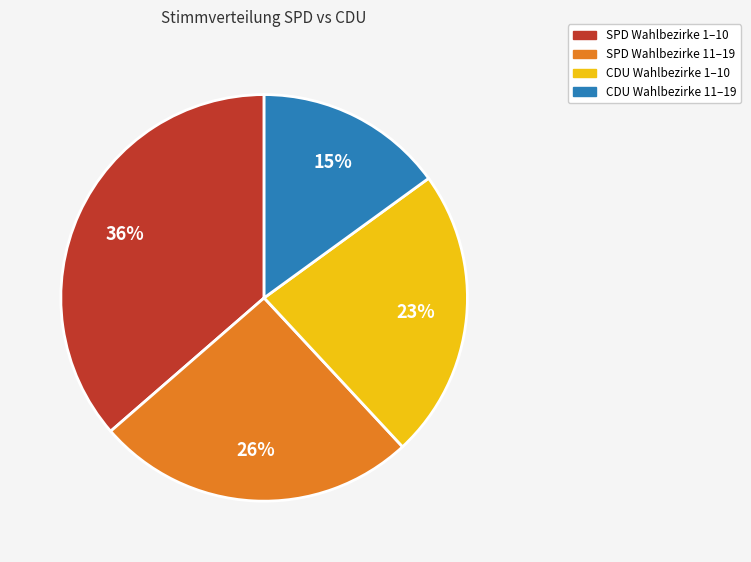

Does any single category account for the majority?

No